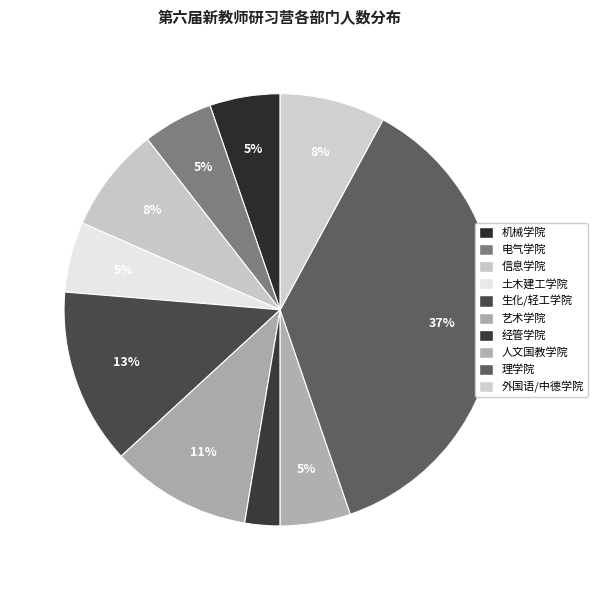

To the nearest percent, what is the difference between the largest and smallest slice percentages?

34%